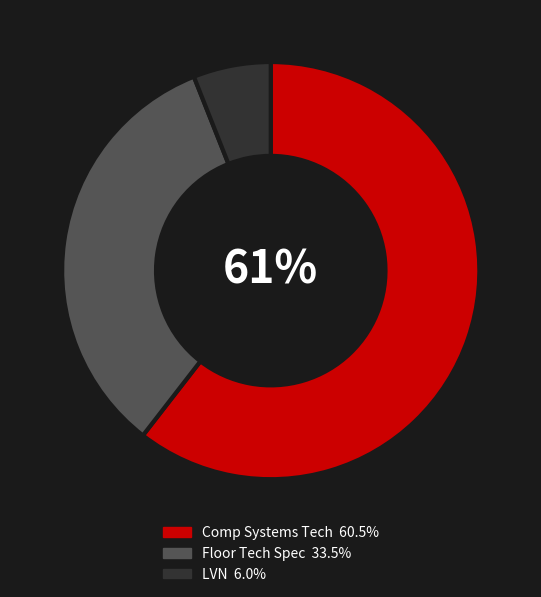

To the nearest percent, what portion does LVN represent?

6%